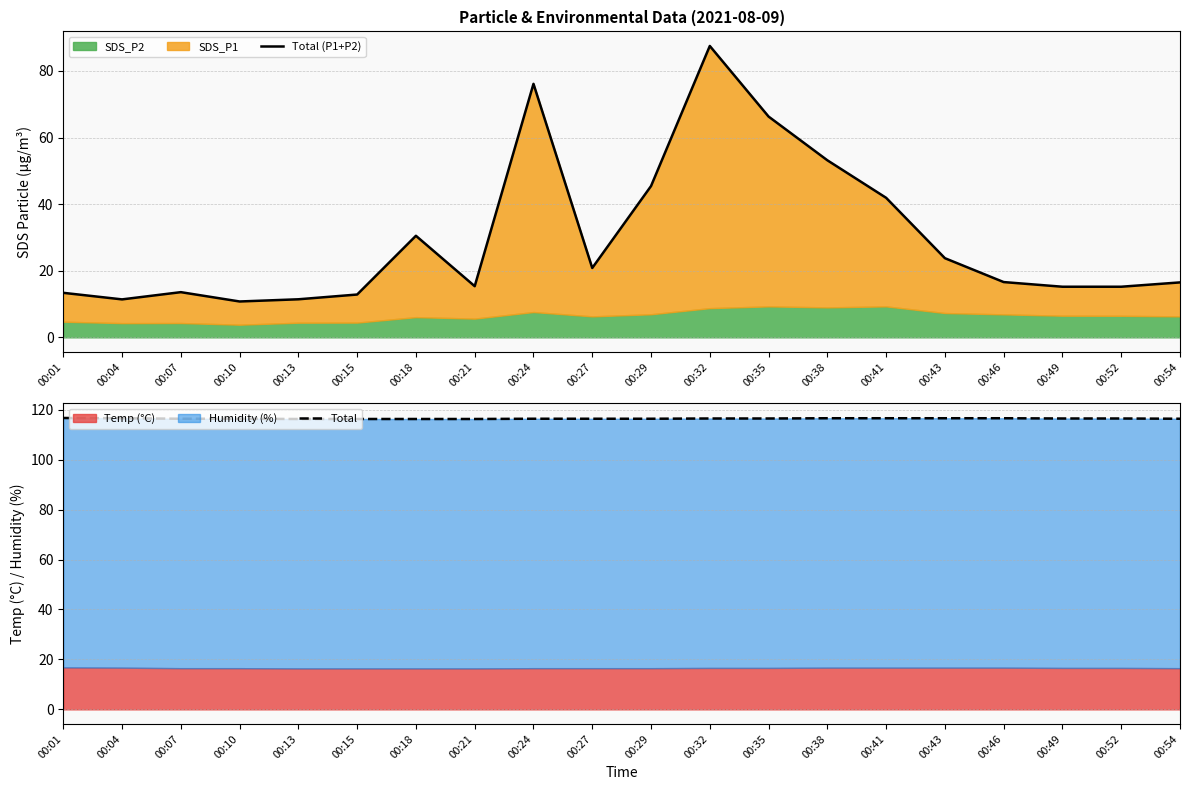

What is the approximate value of Total (P1+P2) at 00:49?

15.2